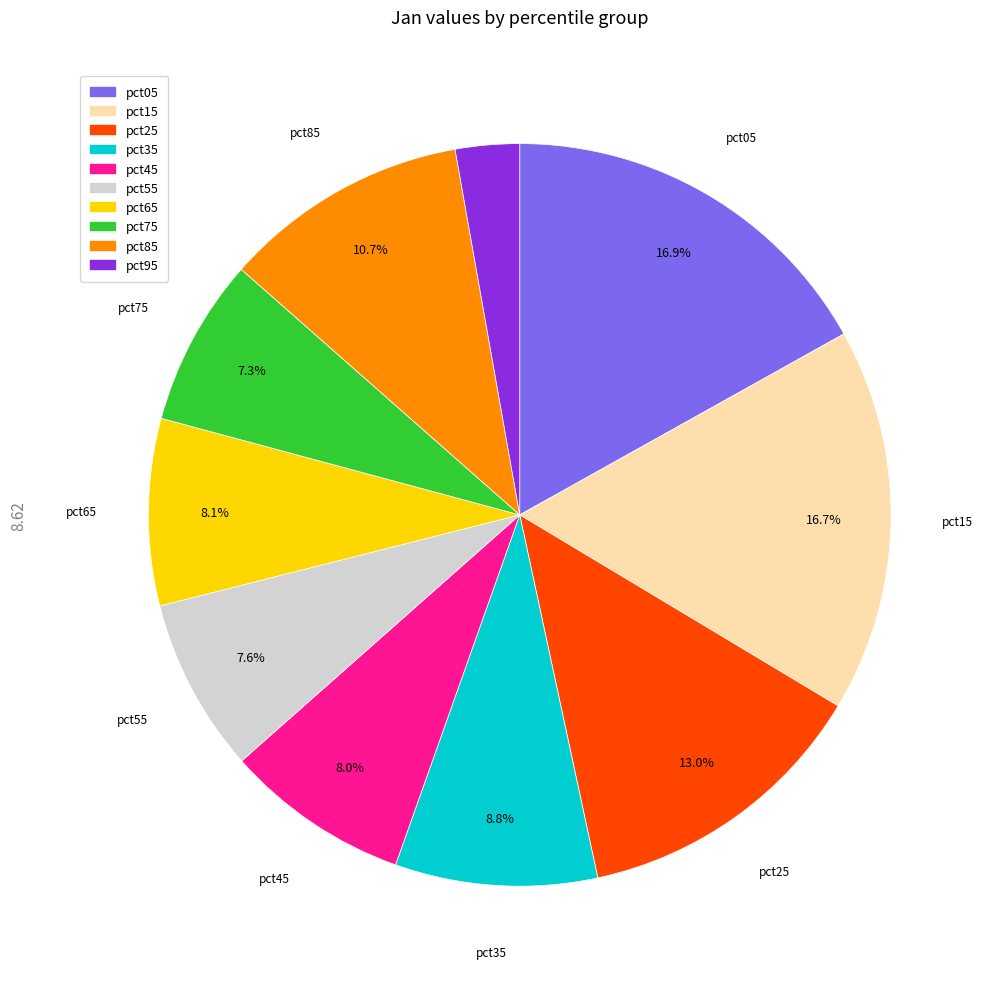

How many slices are in this pie chart?

10